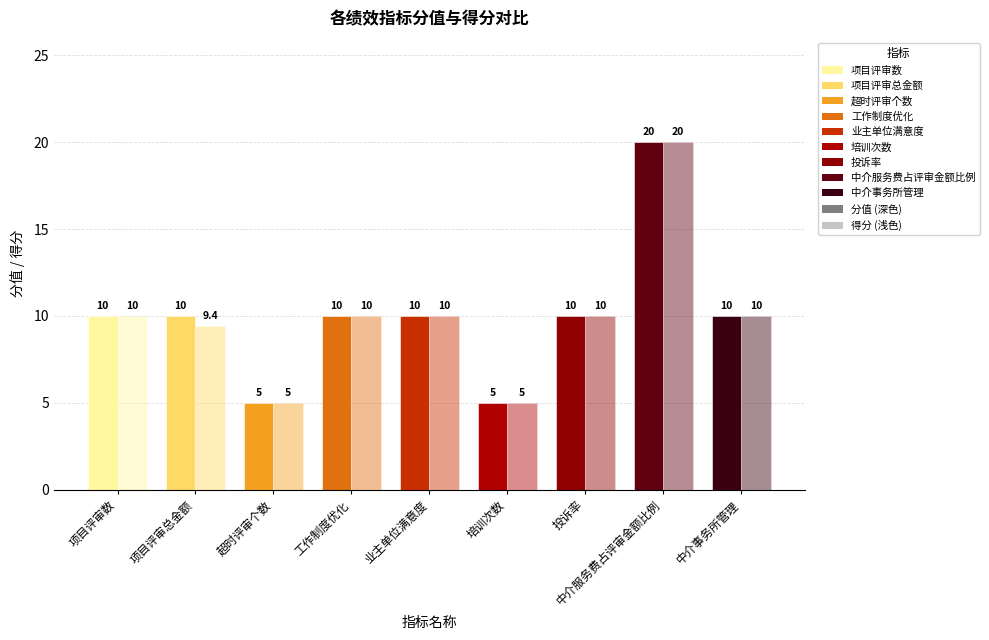

Rank the series by their maximum value, from lowest to highest.

分值, 得分